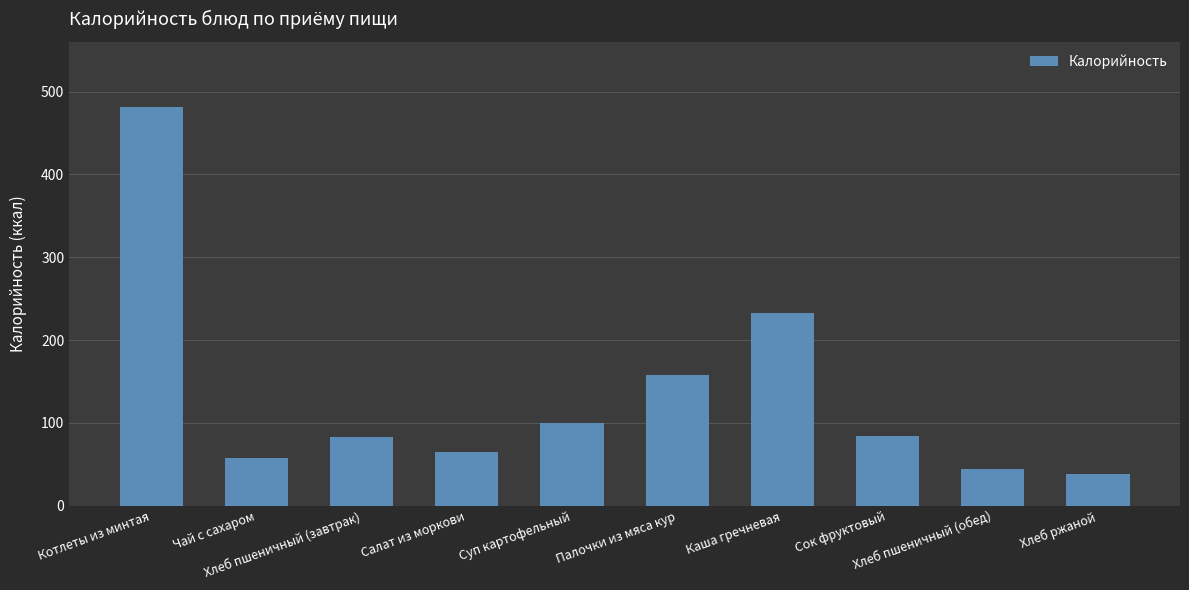

How many data points are less than 84?

5